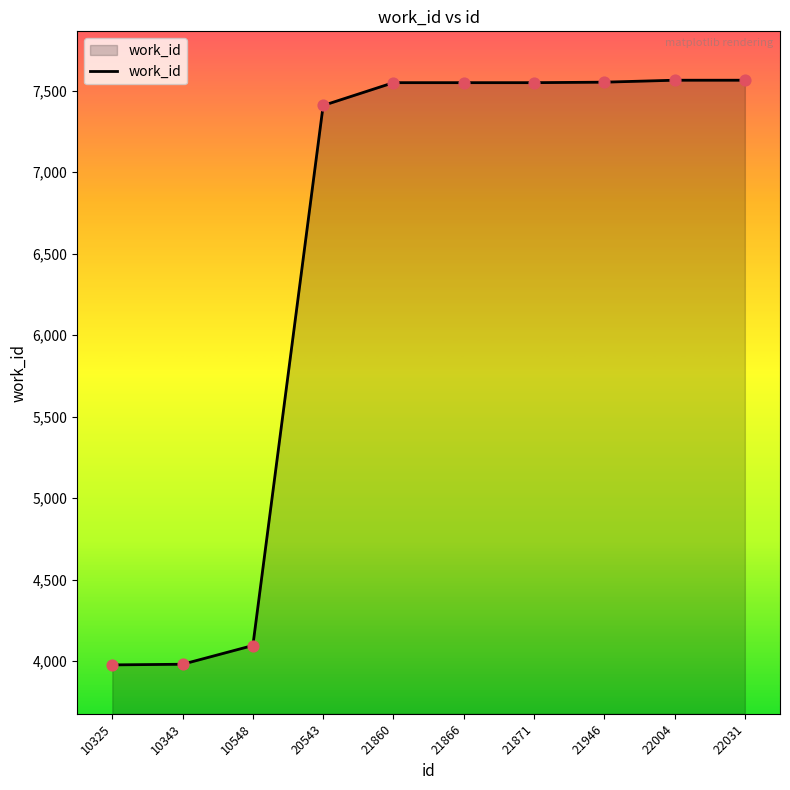

Approximately how many times larger is the value at 10325 compared to 21860?

0.5